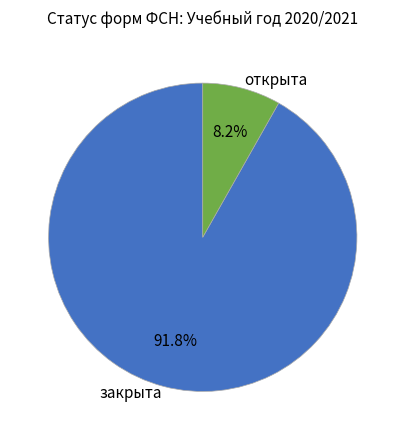

Is there a majority slice in this chart?

Yes